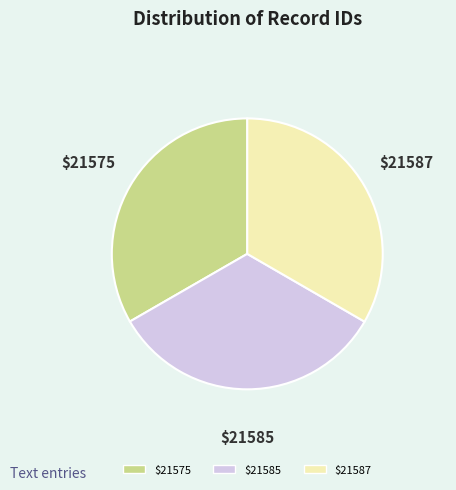

How many segments does this pie chart have?

3